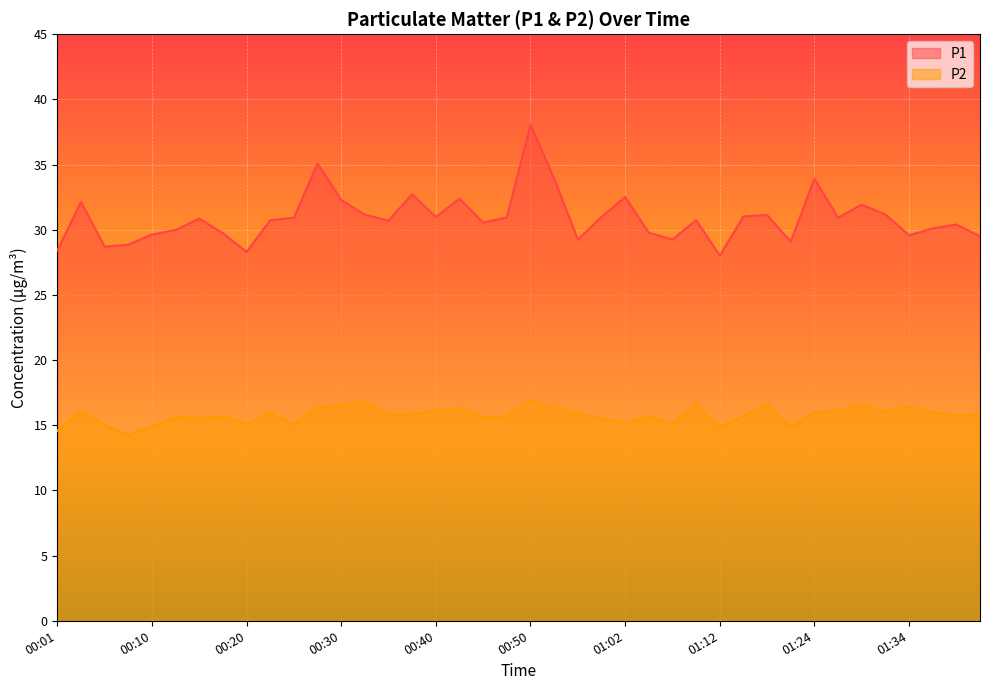

At which label is P2 closest to 15?

00:06